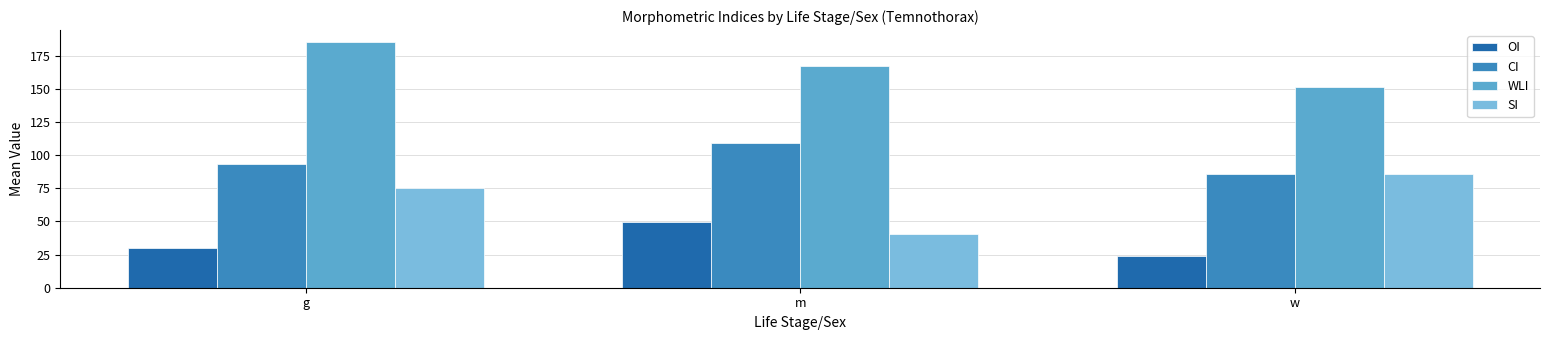

At which label is CI closest to 97?

g